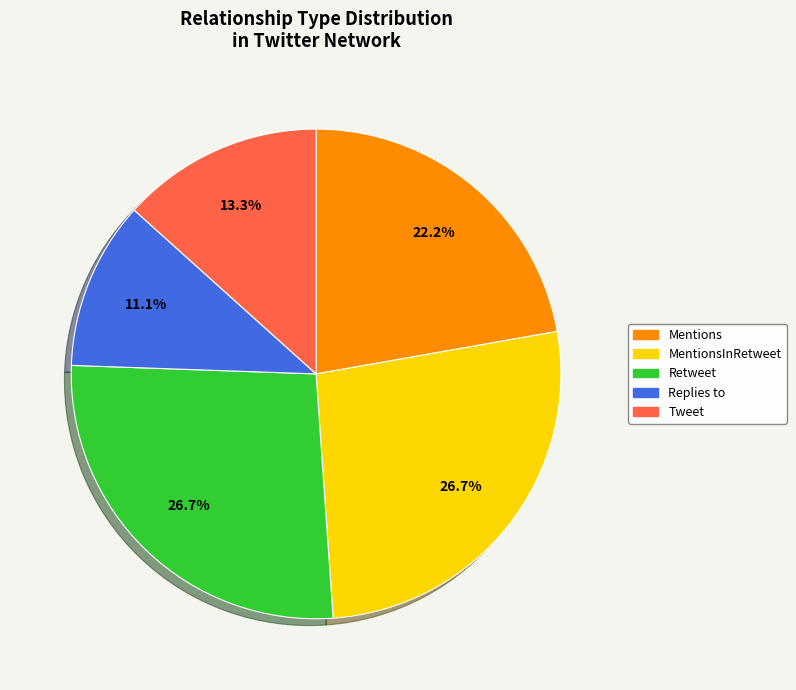

To the nearest percent, what is the average slice percentage?

20%